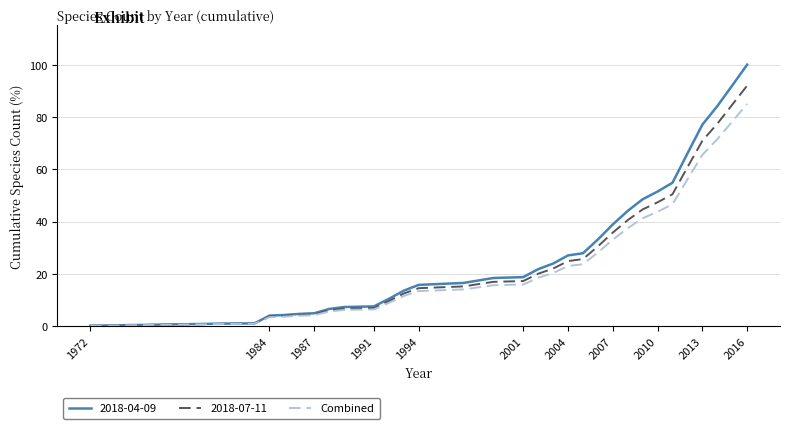

What is the greatest value displayed?

100.0